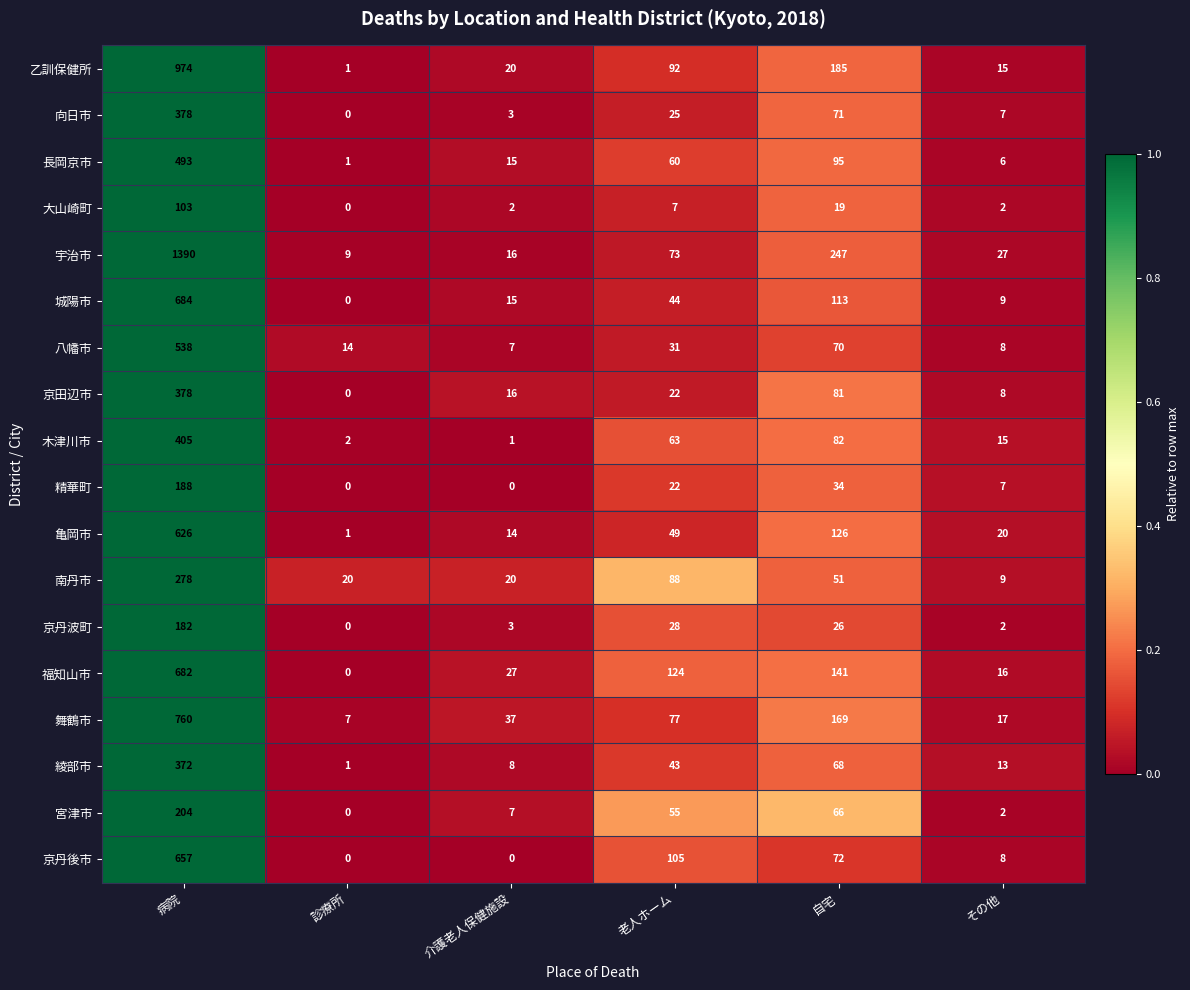

Is it true that 綾部市 equals 20 at その他?

False